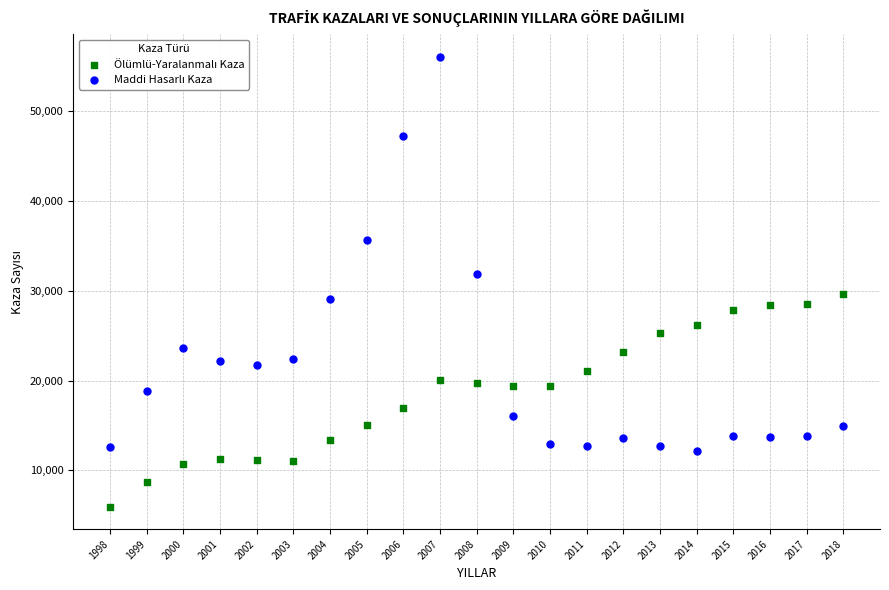

What is the X range (max minus min) for the scatter plot?

20